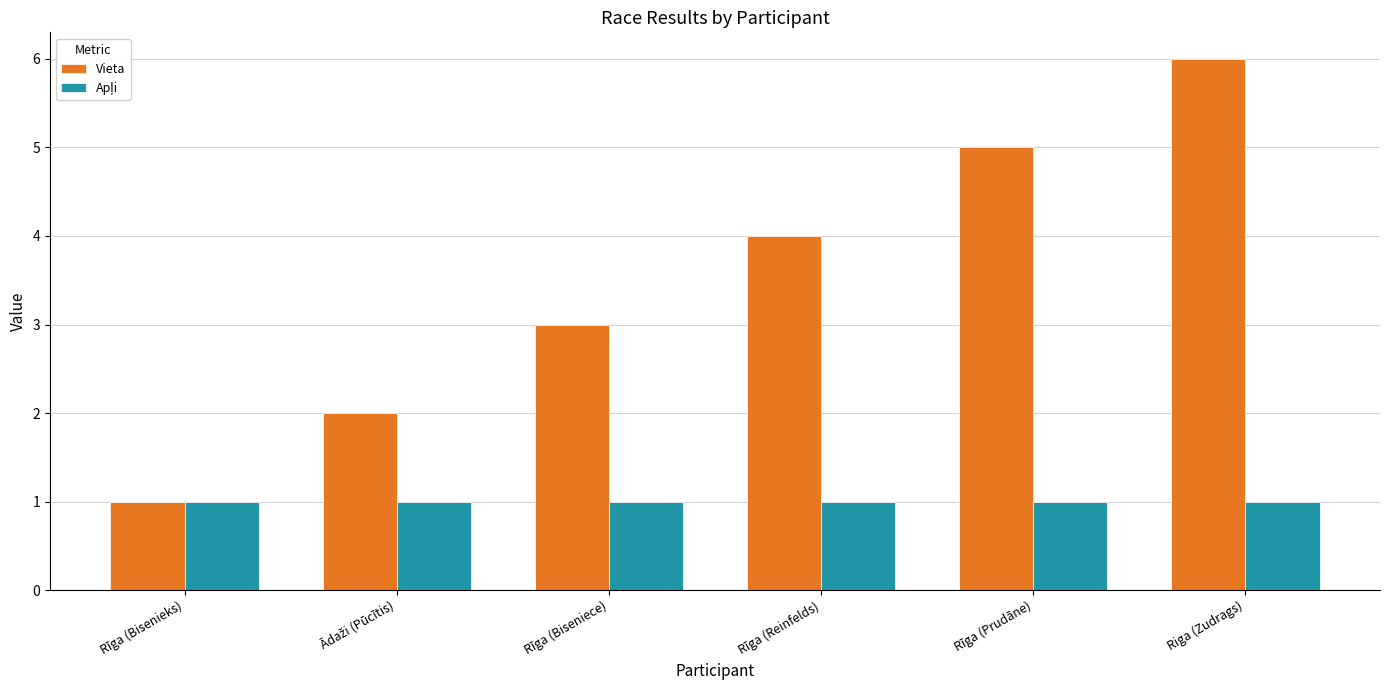

Are the bars grouped side by side (vs. stacked)?

Yes